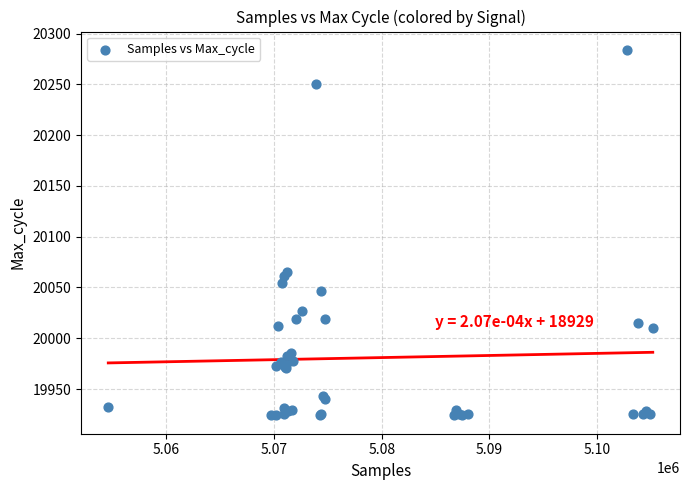

What Y value in the scatter plot is closest to 20104?

20065